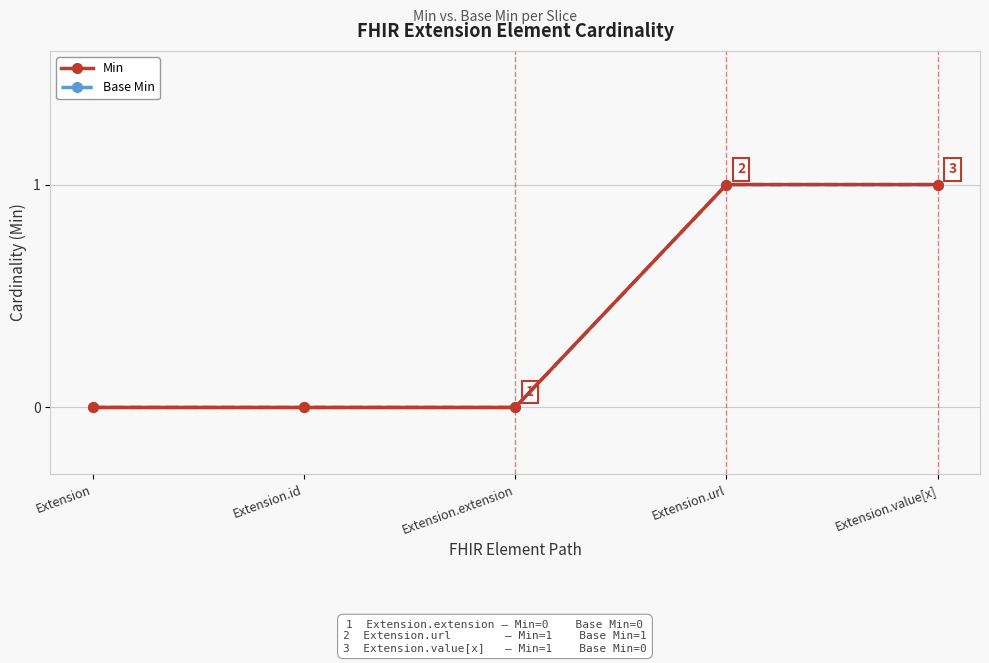

True or false: Base Min and Min cross at least once.

False